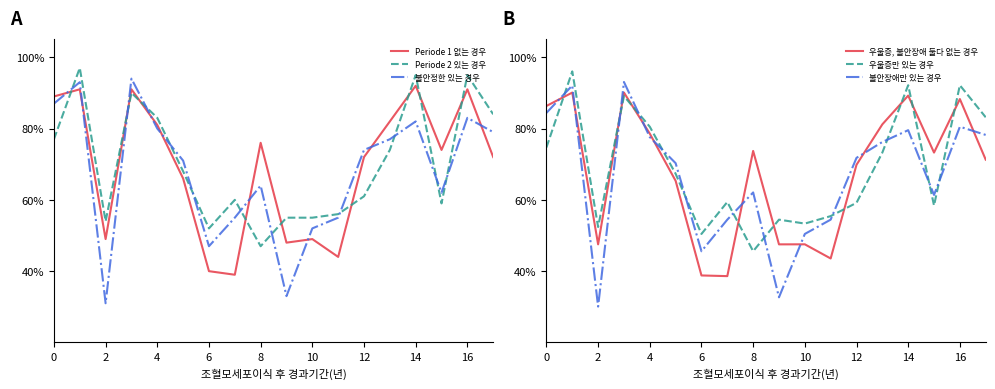

What is the maximum value shown in the chart?

96.0